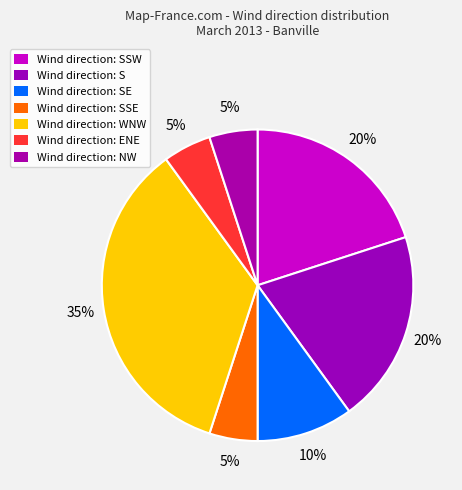

Count the number of slices in the pie.

7